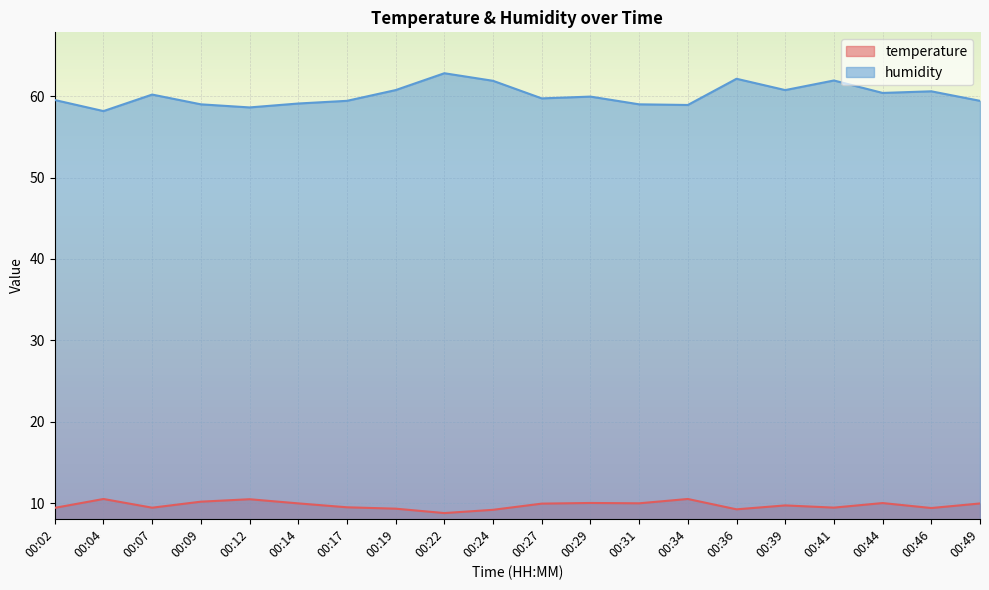

What is the total value across all series at 00:12?

69.1